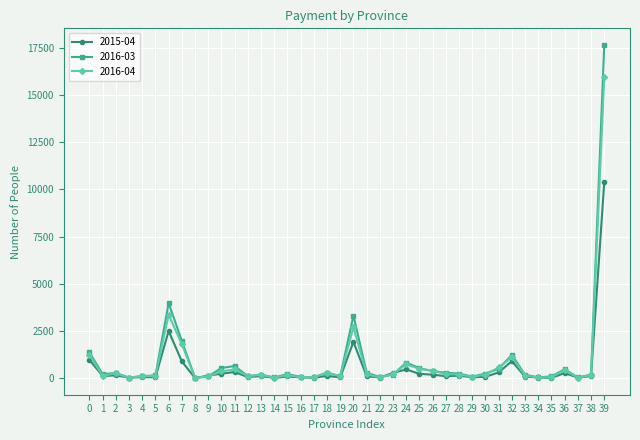

True or false: 2015-04 has more than 2 points higher than both neighbors.

True